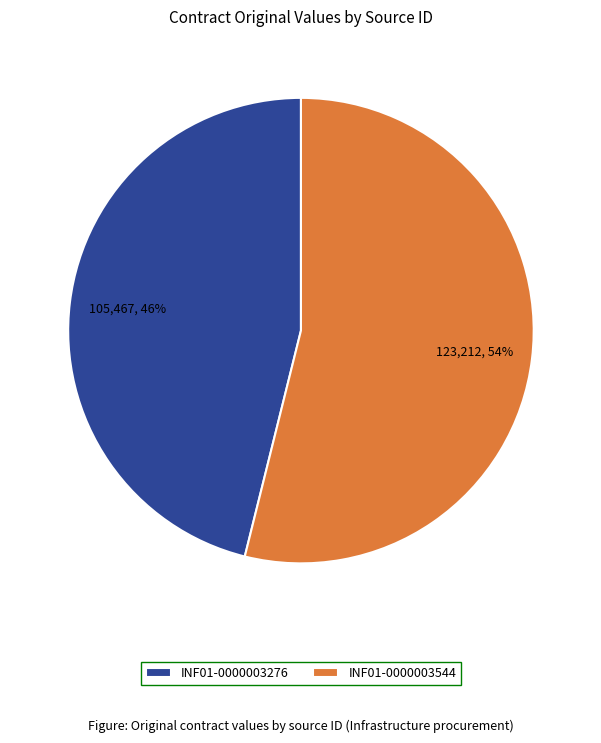

The INF01-0000003276 slice represents 46% of the pie. True or false?

True